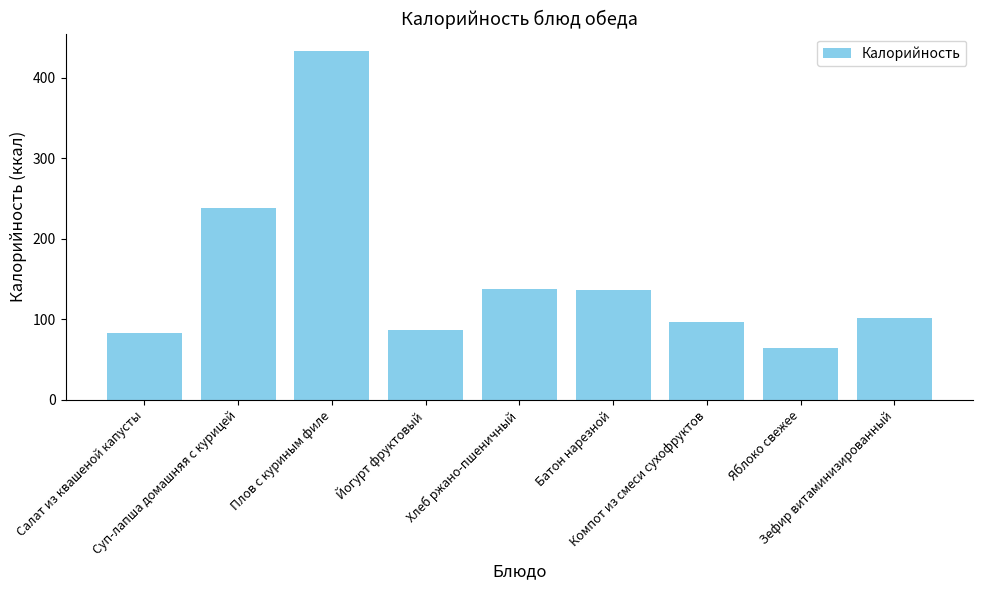

What is the approximate value at Салат из квашеной капусты?

83.0